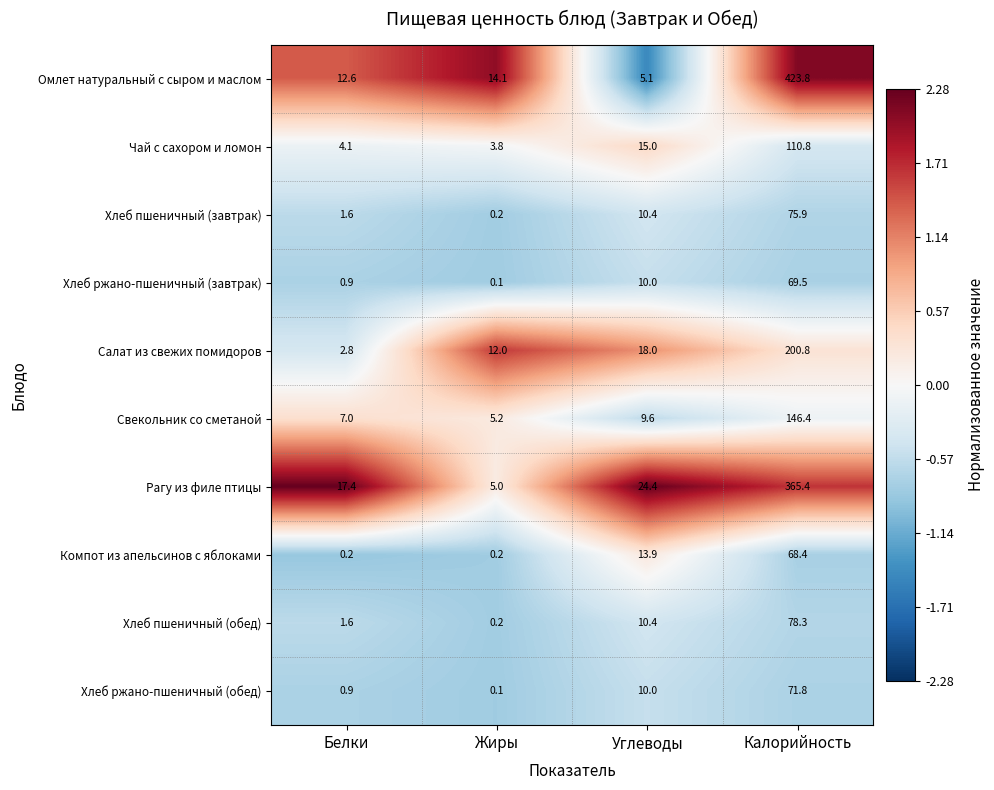

Read the Хлеб ржано-пшеничный (обед) value at Калорийность.

71.8